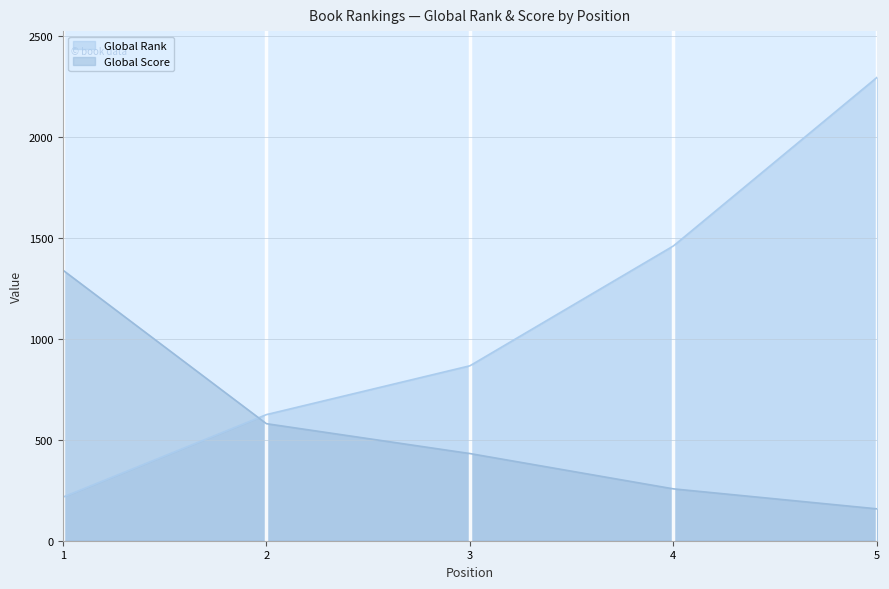

Which series has the largest total across all categories?

Global Rank